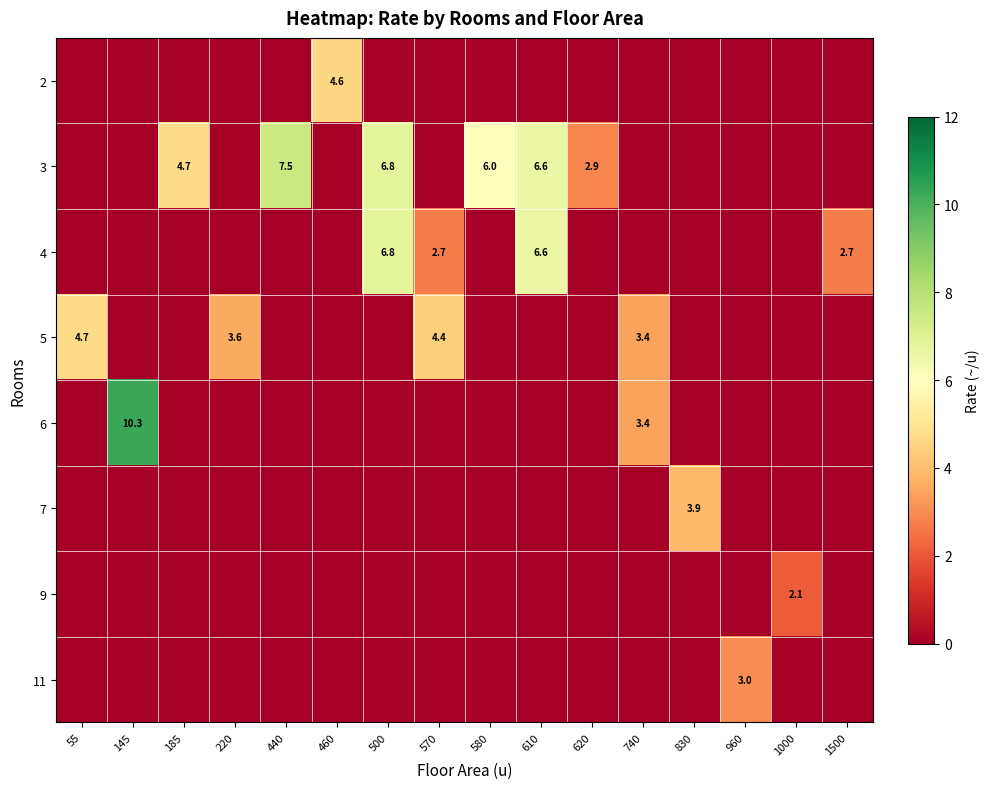

The 4 series shows 6.8 at 500. True or false?

True